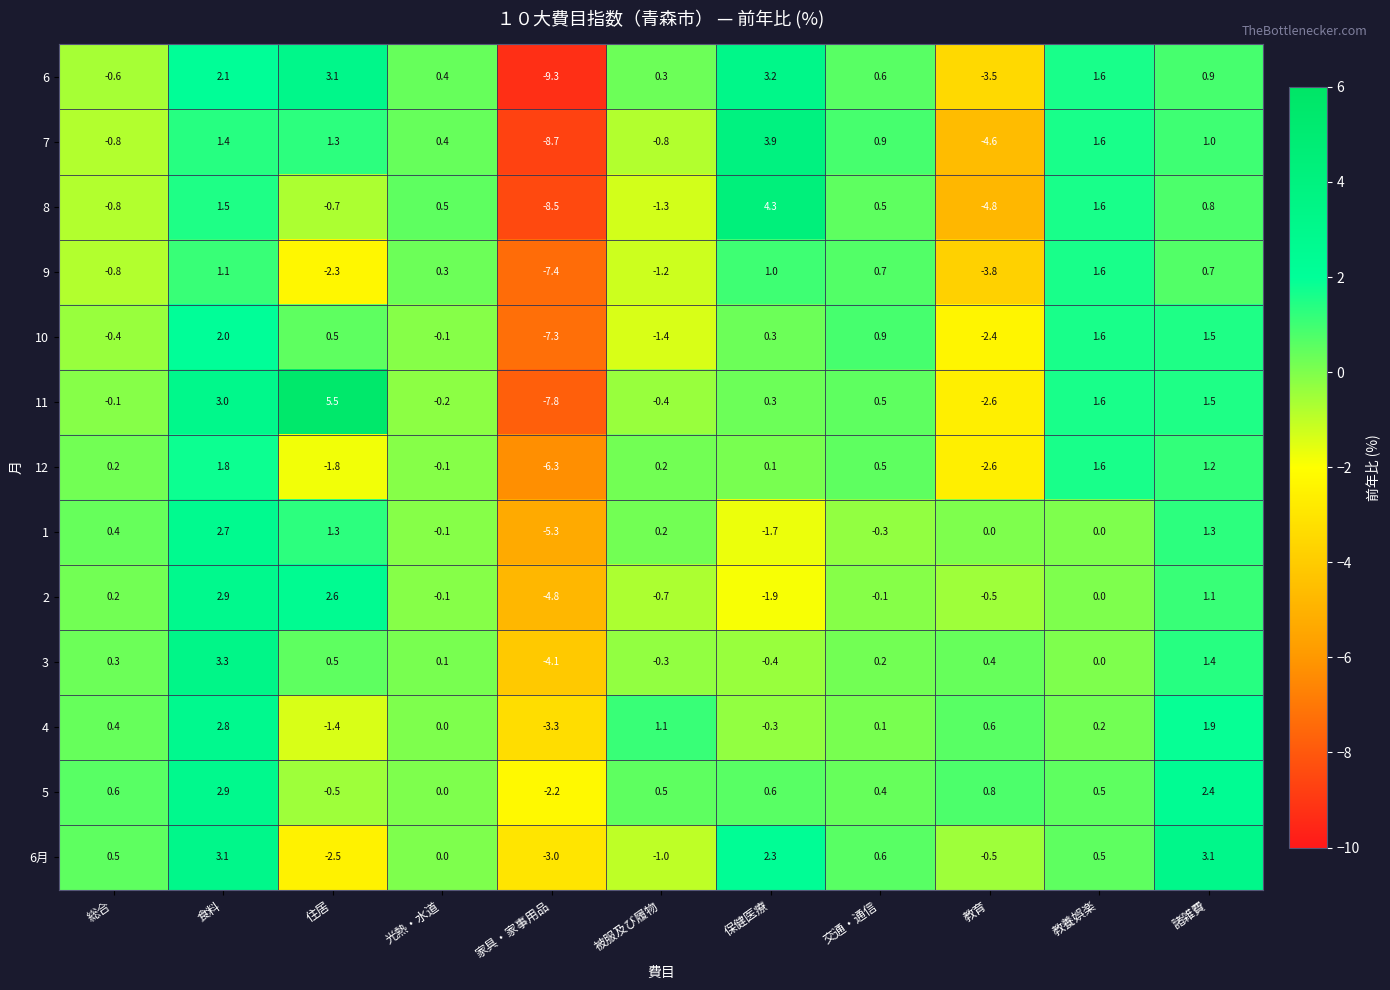

What is the difference between the highest and lowest values at 保健医療?

6.2